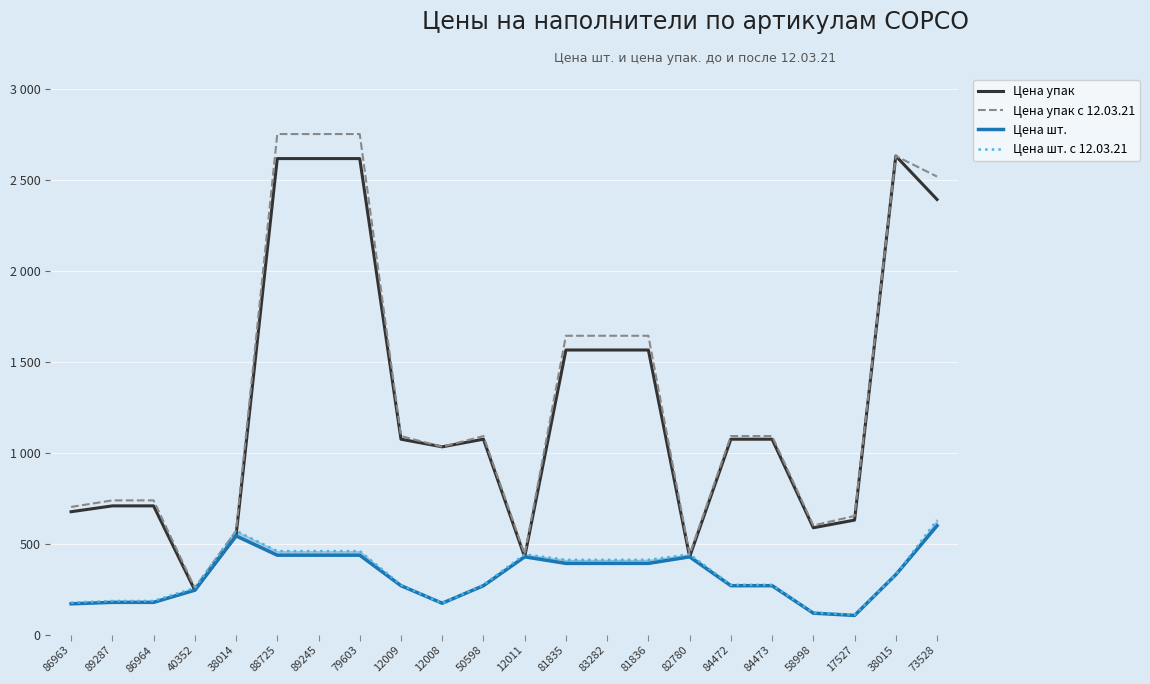

The Цена упак series shows 3567.8 at 88725. True or false?

False